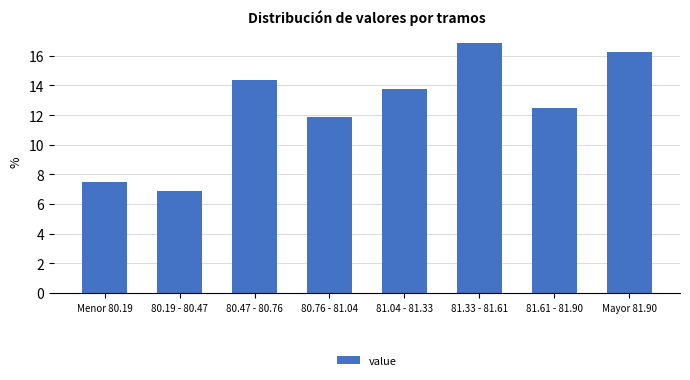

What is the sum of all values?

100.0